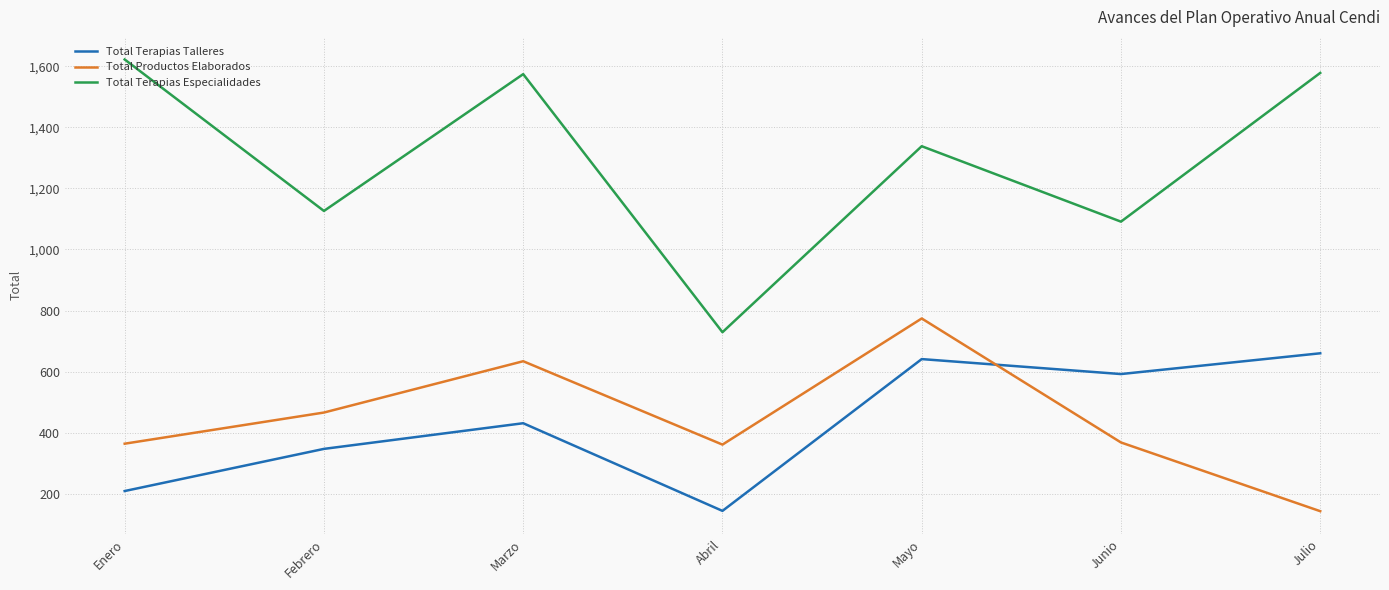

What is the smallest value displayed?

143